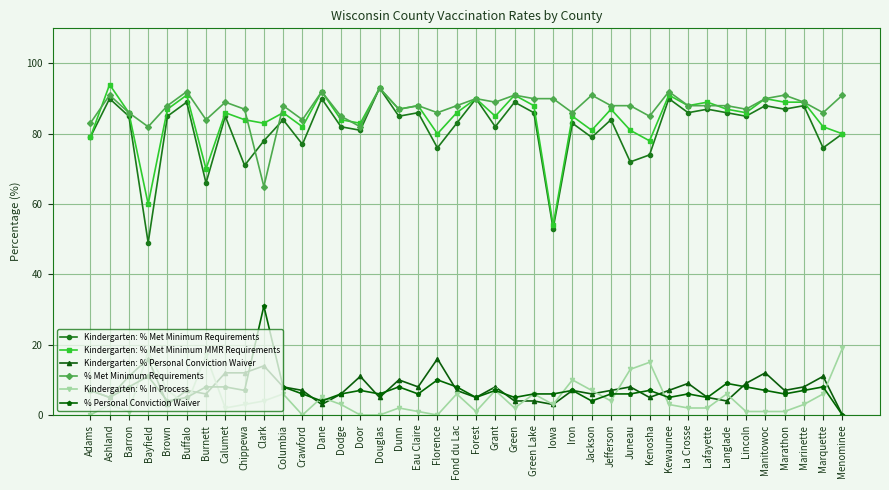

True or false: Kindergarten: % In Process and % Met Minimum Requirements intersect in this chart.

False